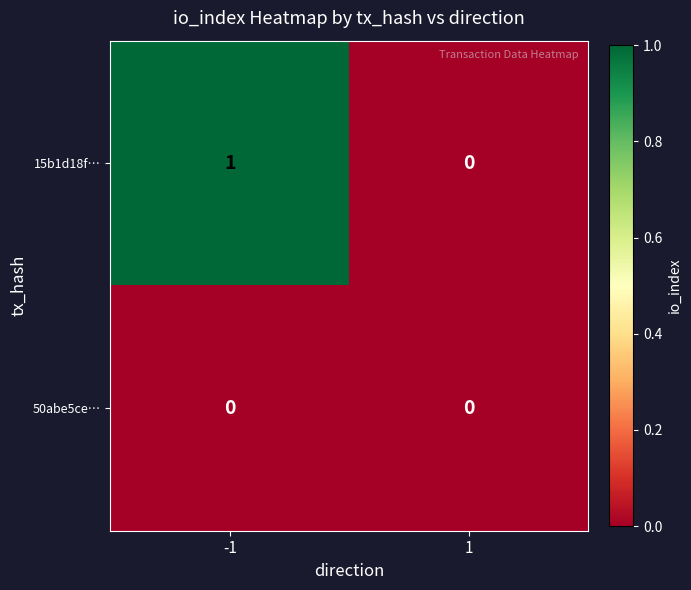

Which series has the largest total across all categories?

15b1d18f…